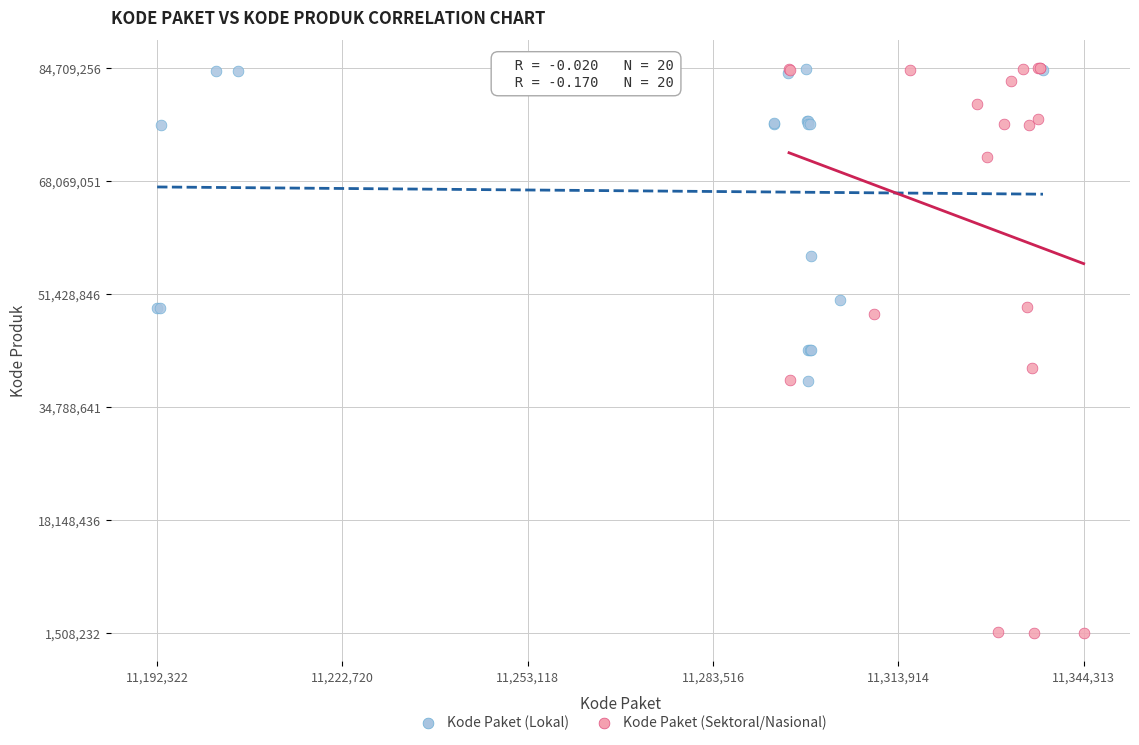

Which series has the largest Y range (max minus min)?

Kode Paket (Sektoral/Nasional)